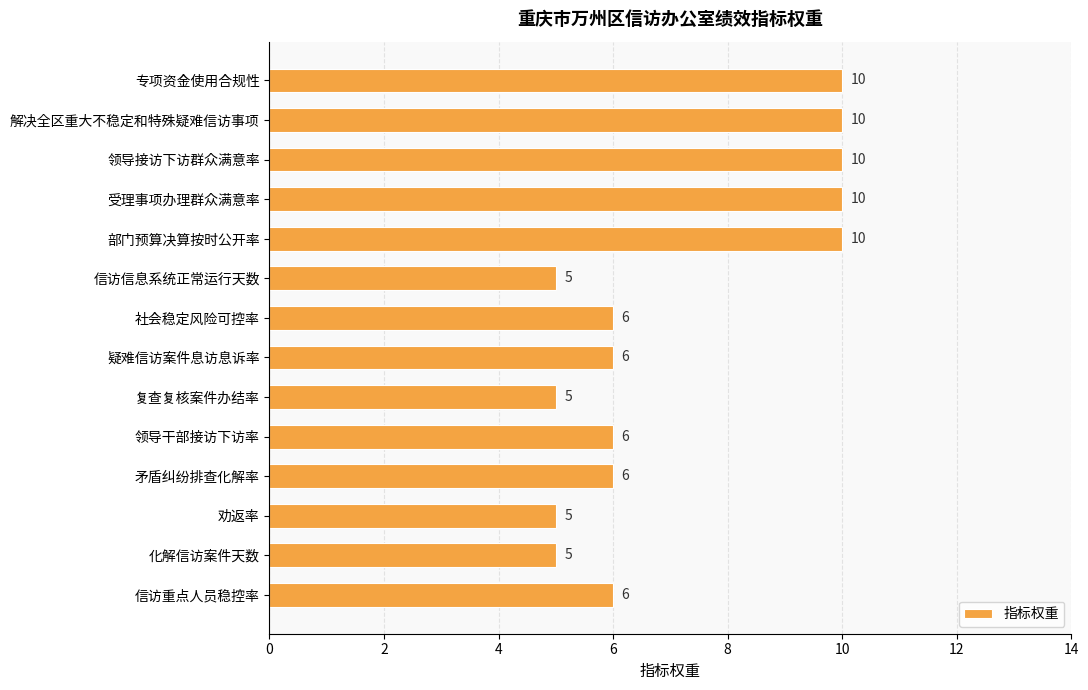

What is the change in value from 解决全区重大不稳定和特殊疑难信访事项 to 矛盾纠纷排查化解率?

-4